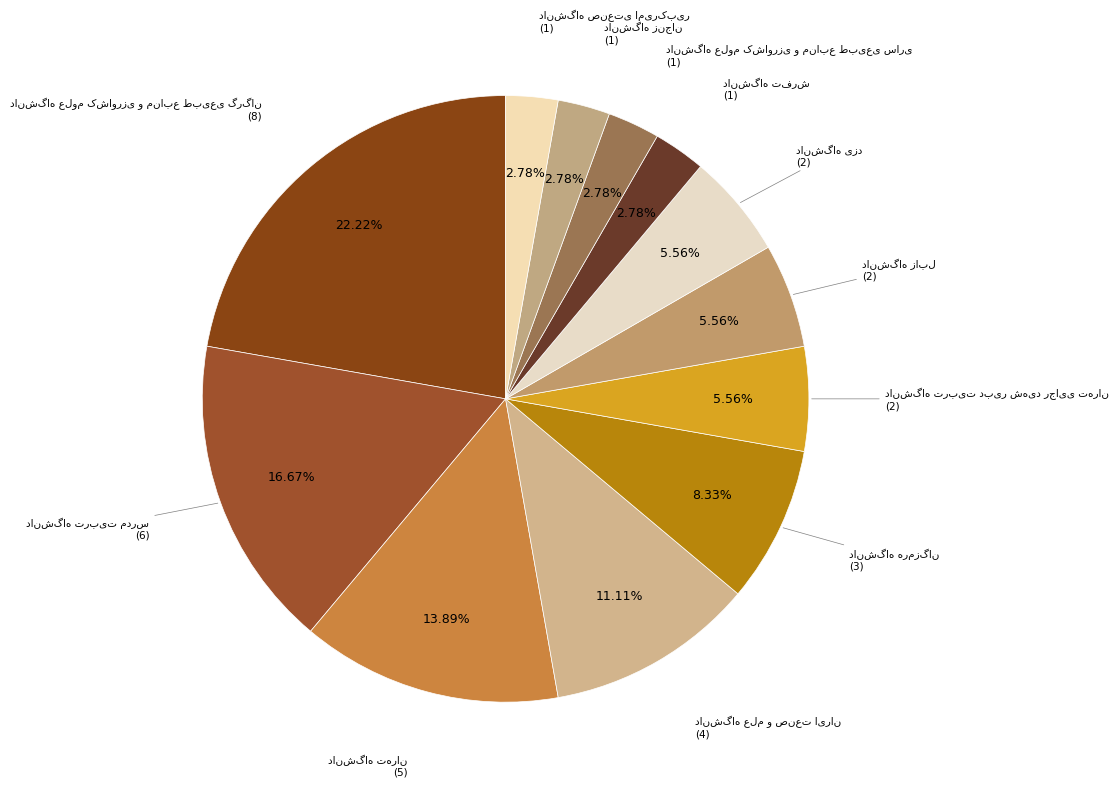

Does دانشگاه تفرش account for over 50% of the chart?

No